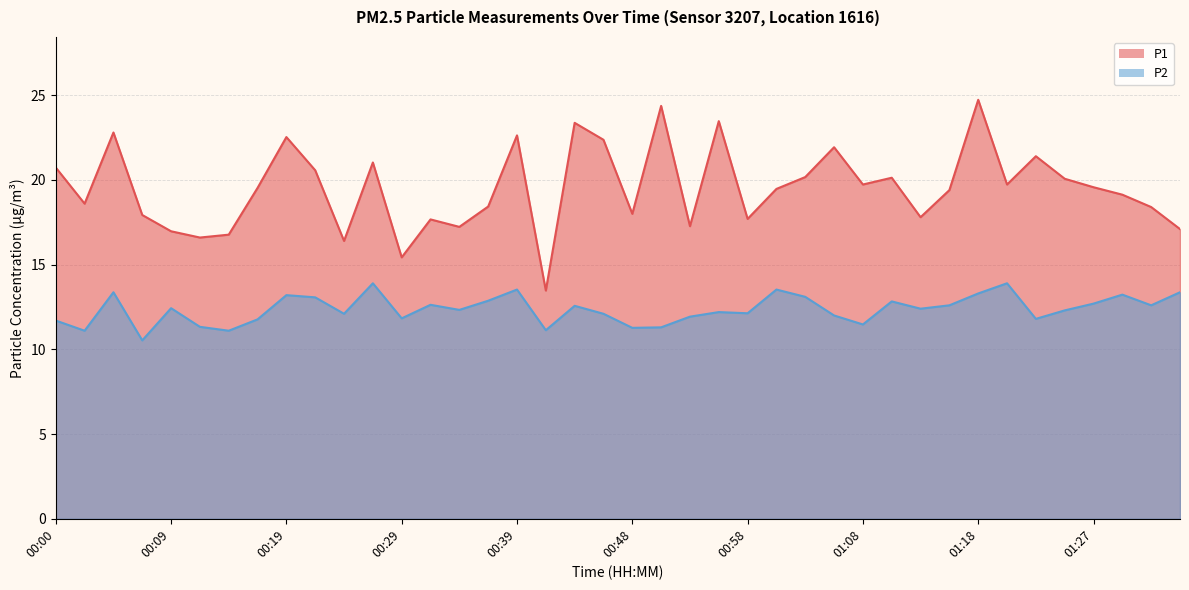

Rank the series at 01:25 from lowest to highest value.

P2, P1